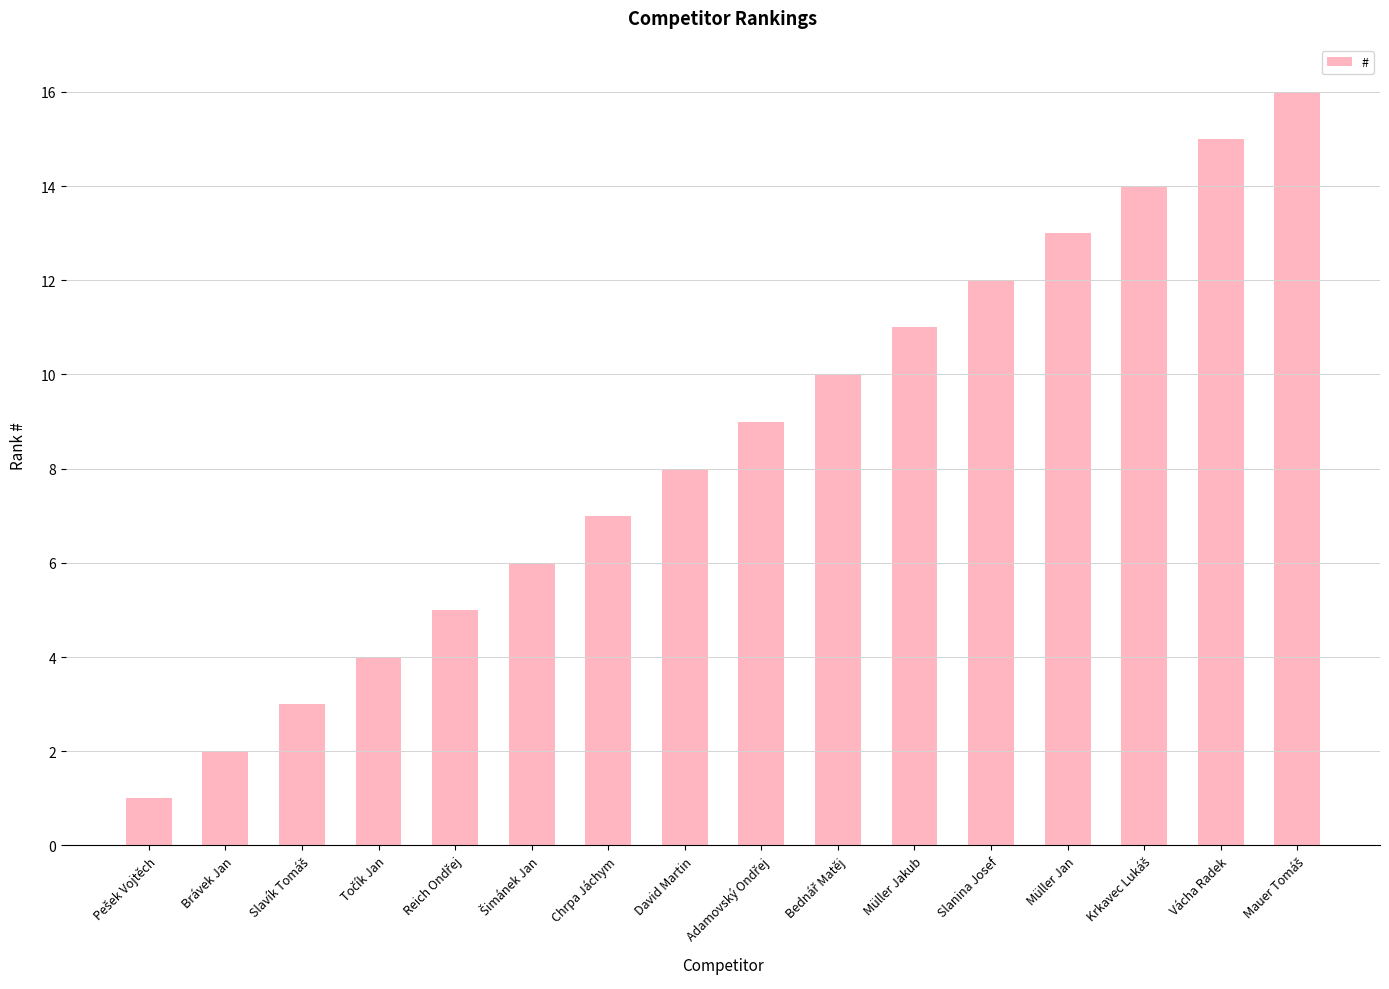

At which label is the value closest to 8?

David Martin